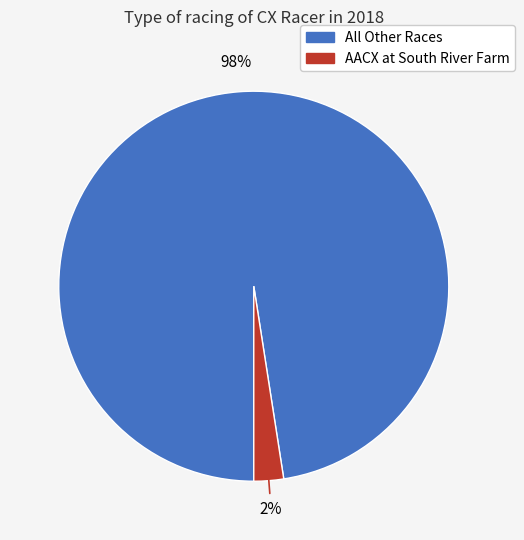

To the nearest percent, what is the average slice percentage?

50%